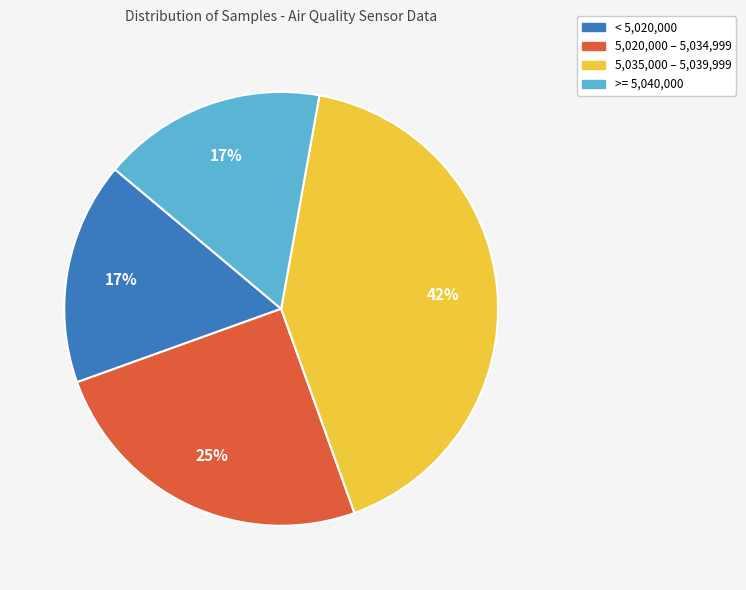

What is the ratio of the value at 5,035,000 – 5,039,999 to the value at < 5,020,000?

2.5